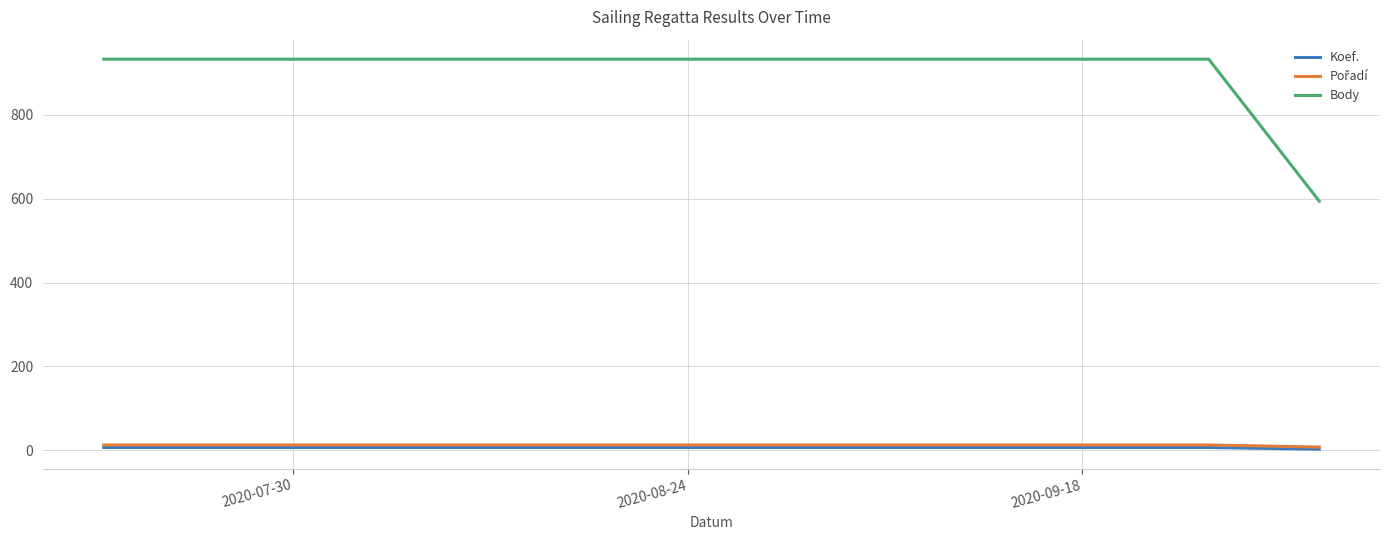

Which series has the largest total across all categories?

Body